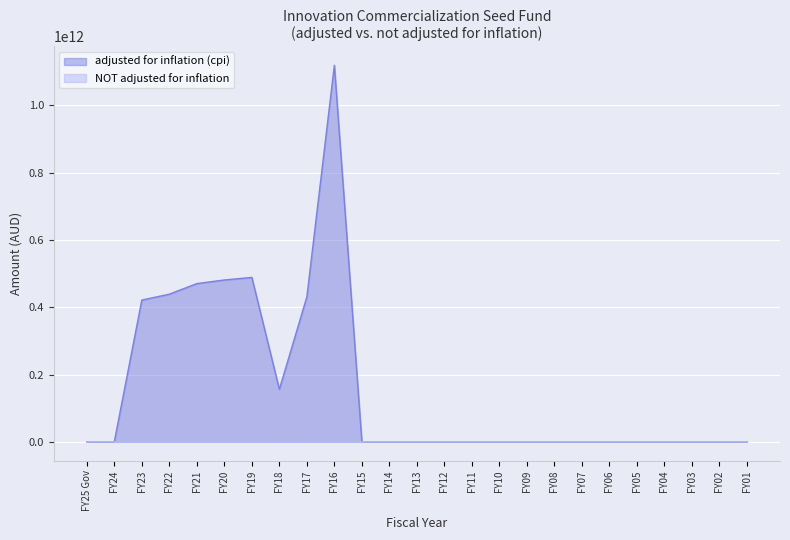

Rank the categories by adjusted for inflation (cpi) value from highest to lowest.

FY16, FY19, FY20, FY21, FY22, FY17, FY23, FY18, FY25 Gov, FY24, FY15, FY14, FY13, FY12, FY11, FY10, FY09, FY08, FY07, FY06, FY05, FY04, FY03, FY02, FY01